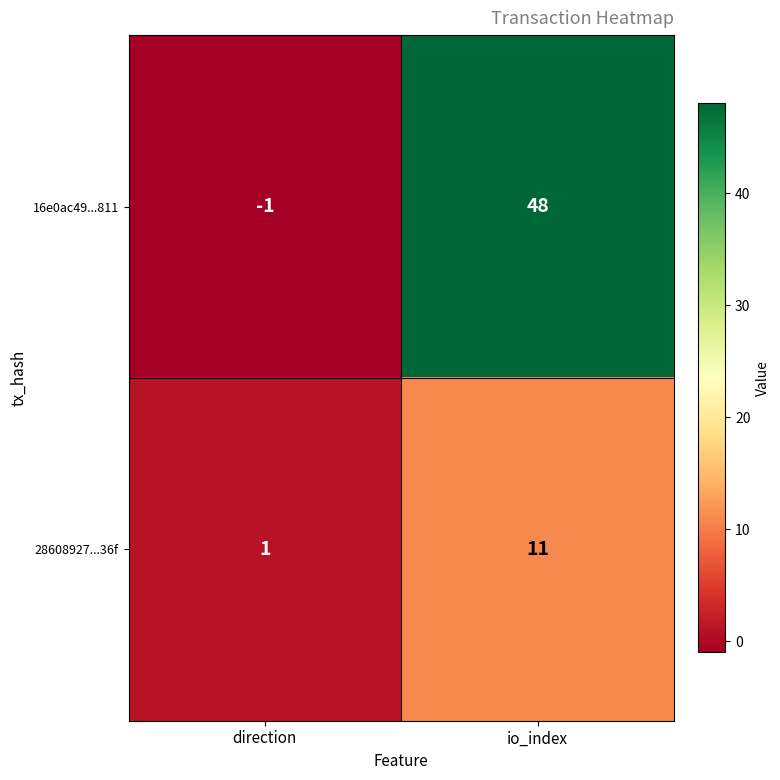

What is the highest value of the 28608927...36f series?

11